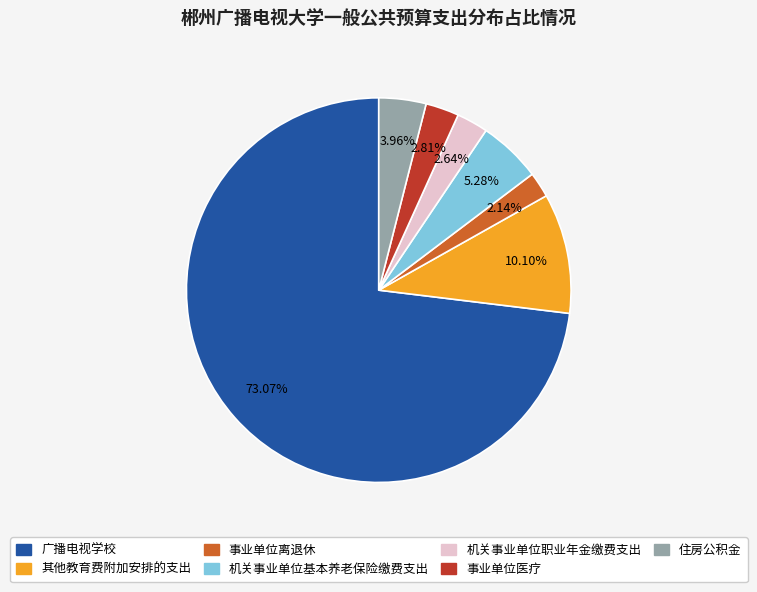

The 其他教育费附加安排的支出 slice represents 10% of the pie. True or false?

True